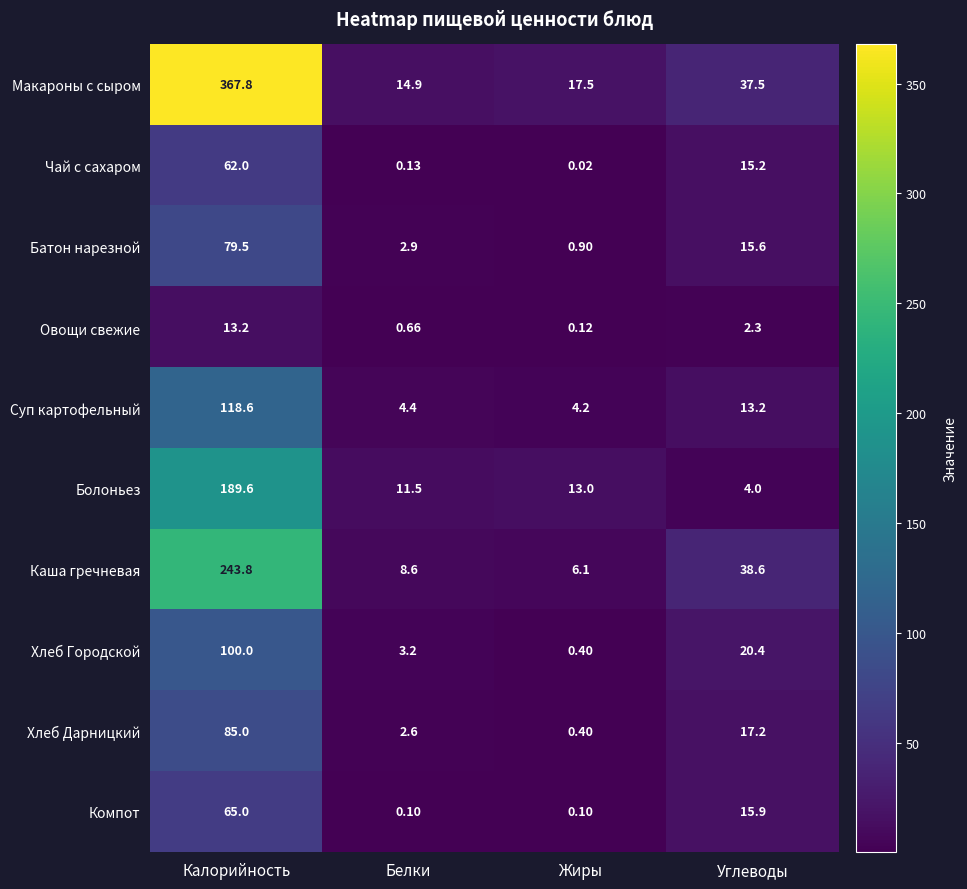

Where does the Чай с сахаром series first go above 15?

Калорийность